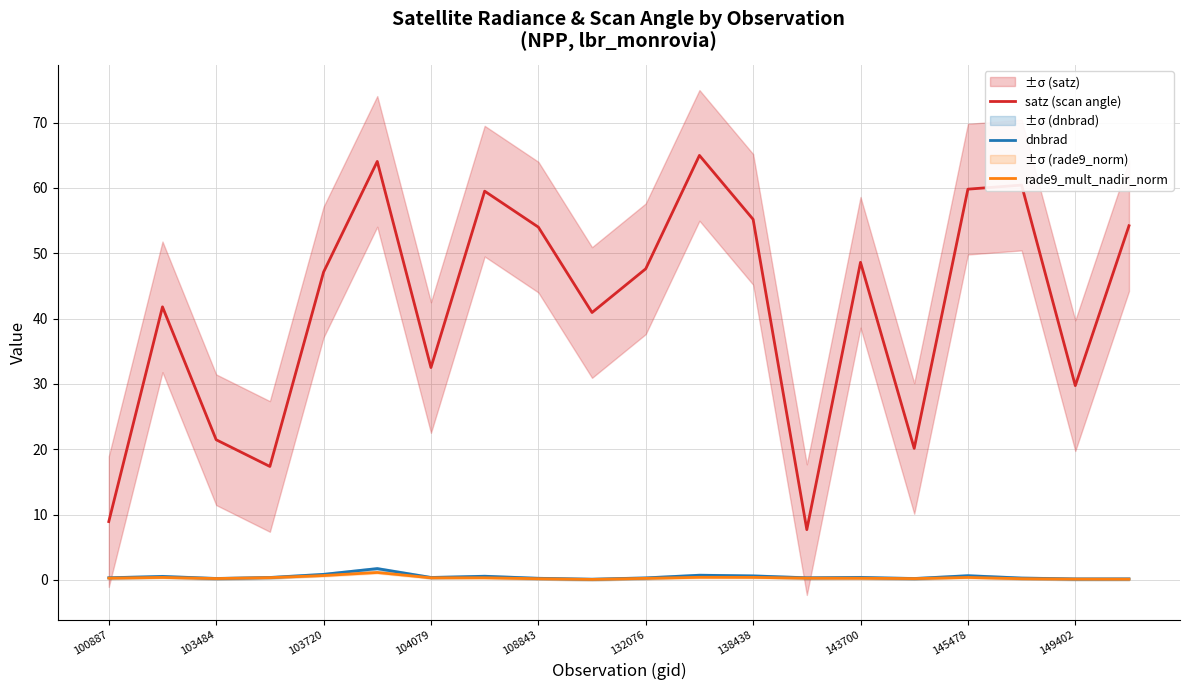

True or false: satz (scan angle) and dnbrad cross at least once.

False